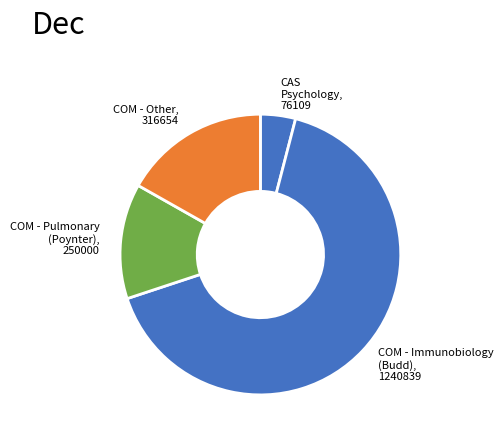

What is the largest slice in the pie chart?

COM - Immunobiology (Budd), 1240839